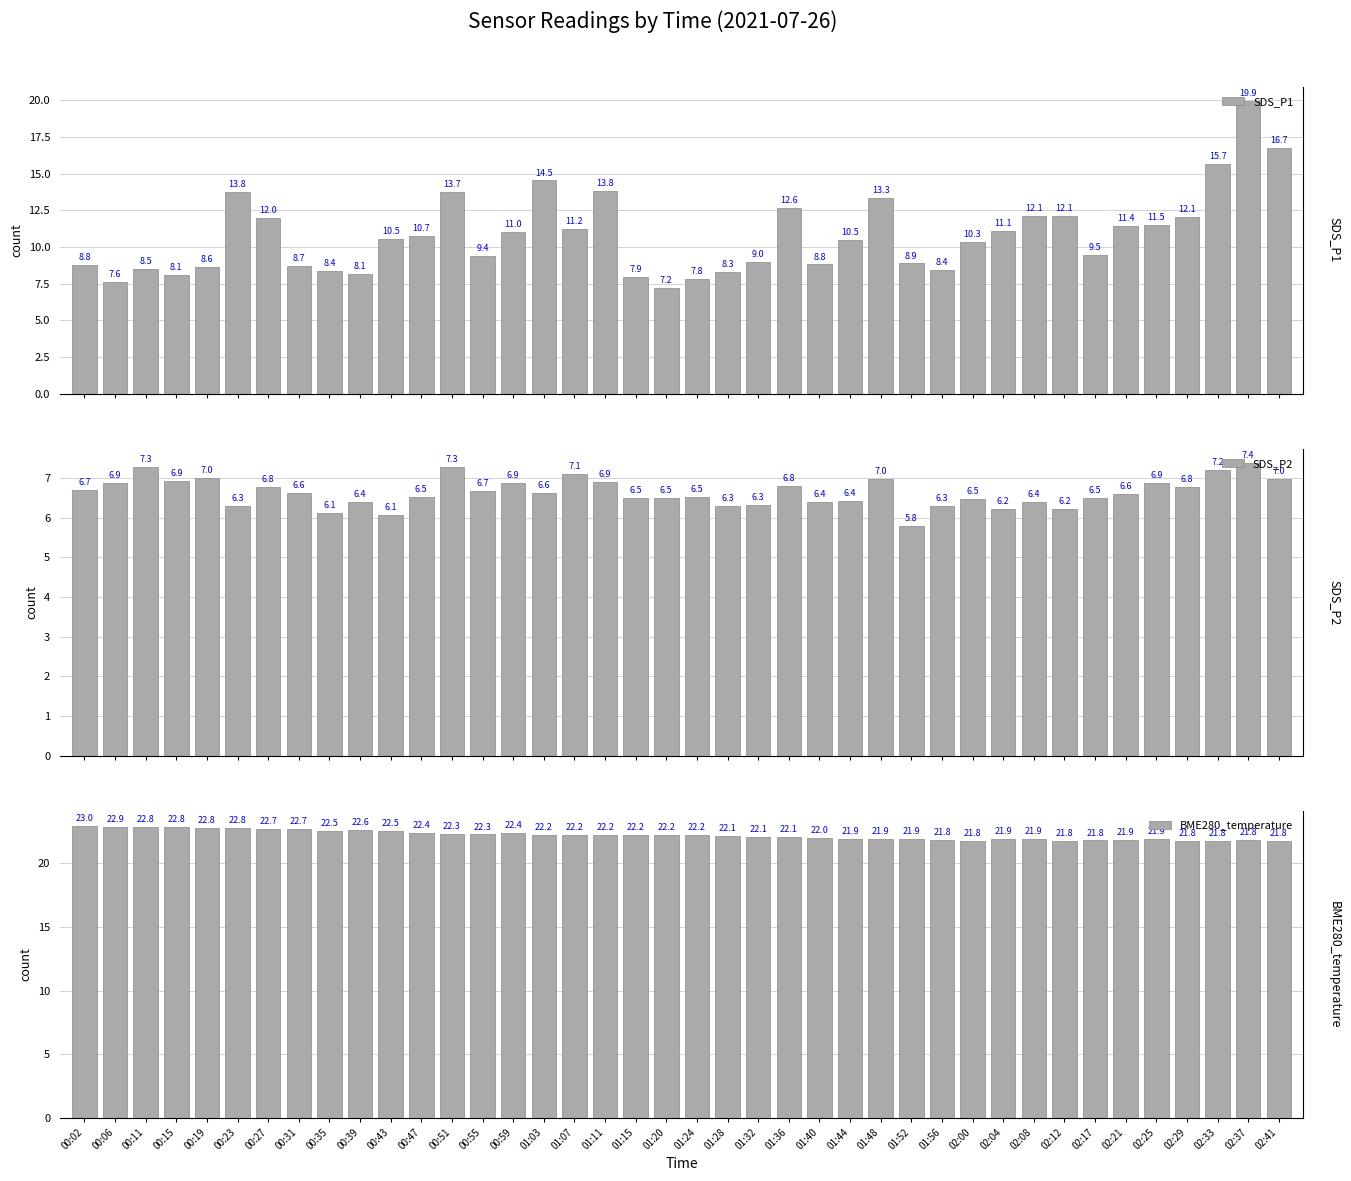

What are all the series names shown in the legend?

SDS_P1, SDS_P2, BME280_temperature